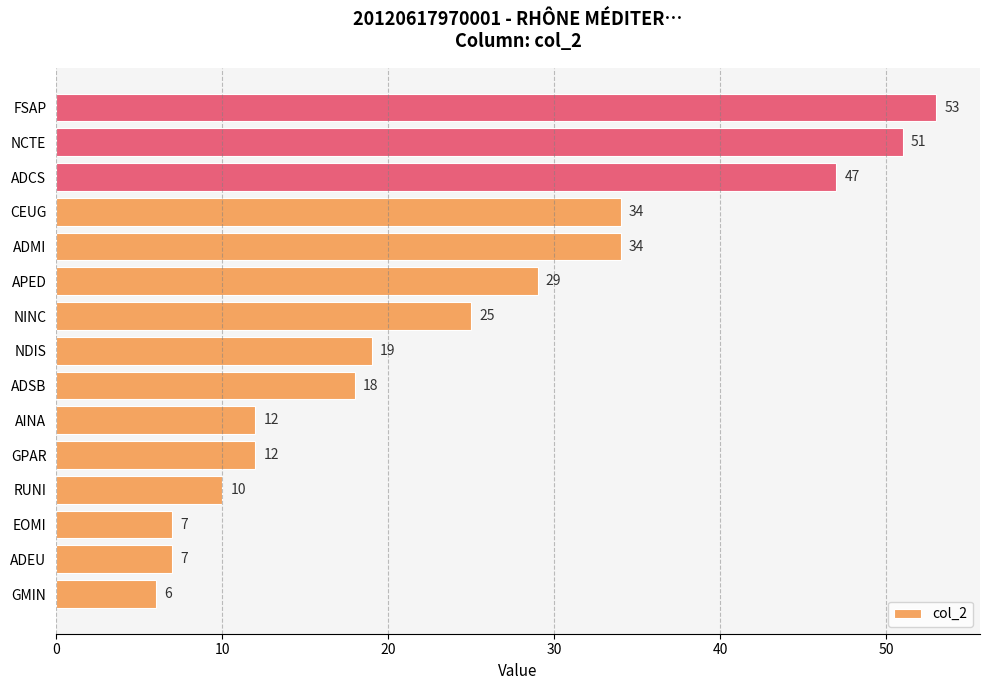

Reading bottom to top, list all the values displayed in this chart.

GMIN=6	ADEU=7	EOMI=7	RUNI=10	GPAR=12	AINA=12	ADSB=18	NDIS=19	NINC=25	APED=29	ADMI=34	CEUG=34	ADCS=47	NCTE=51	FSAP=53